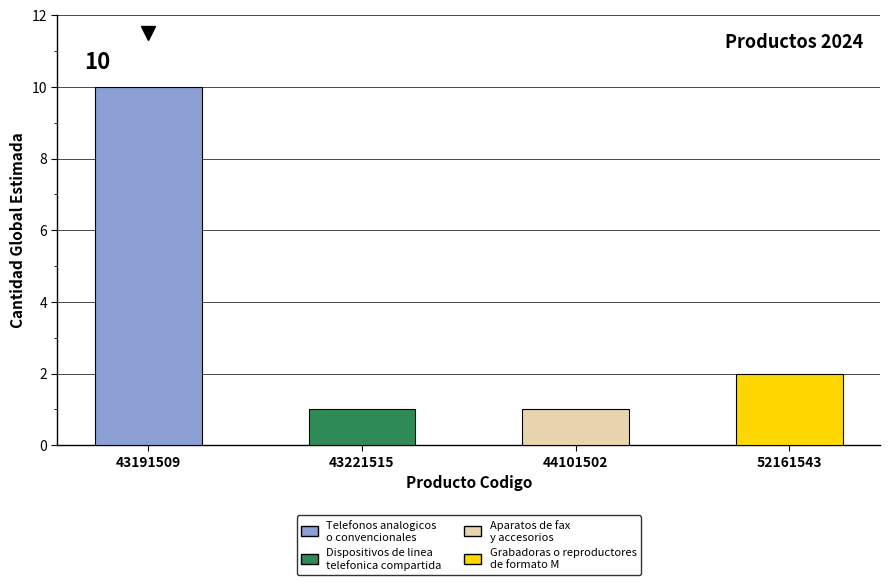

How many bars are there in total?

4